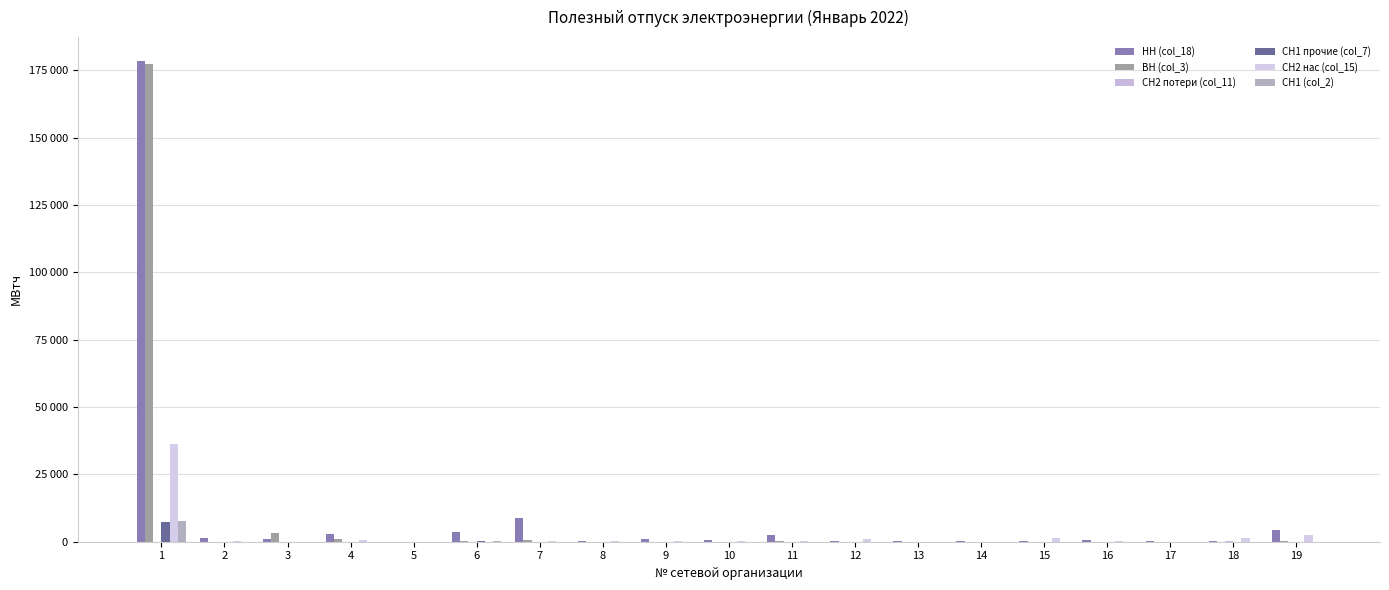

Are the bars grouped side by side (vs. stacked)?

Yes